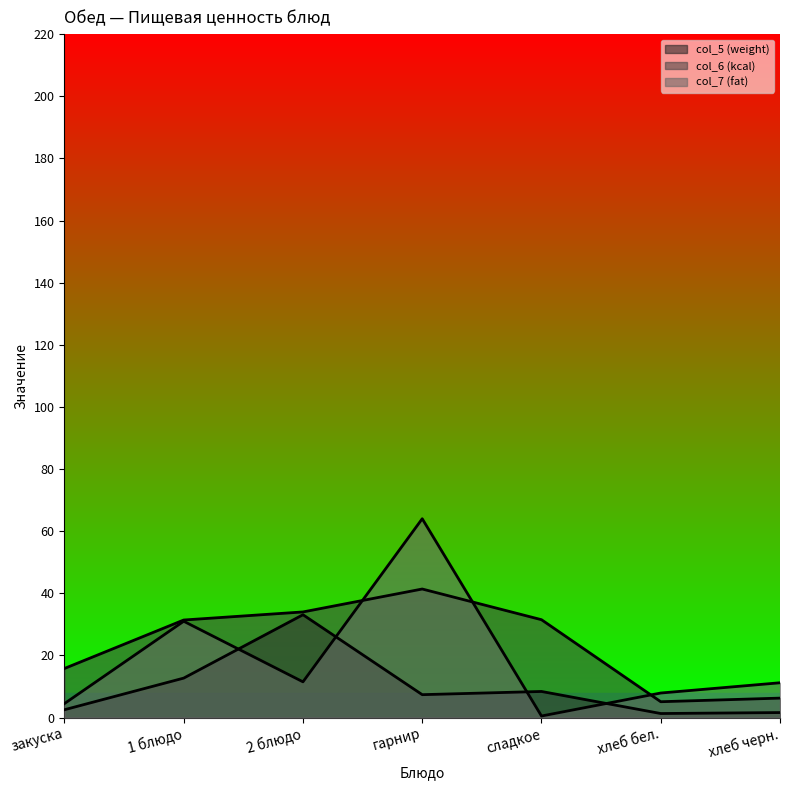

List the labels in order of col_5 (weight) value, largest first.

2 блюдо, 1 блюдо, сладкое, гарнир, закуска, хлеб черн., хлеб бел.